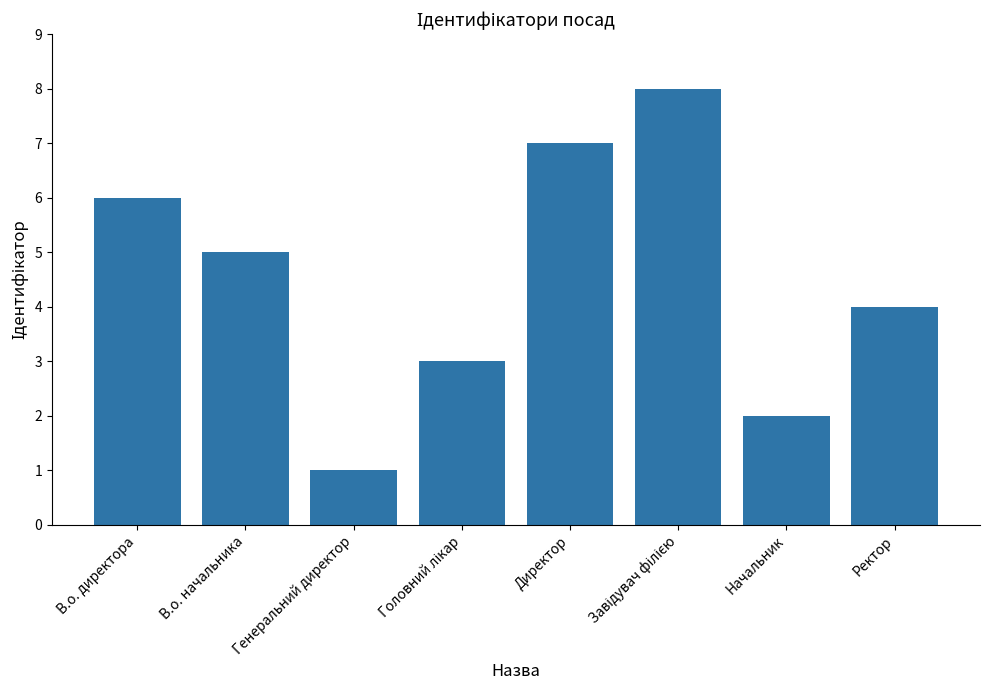

At which label does the data first exceed 5?

В.о. директора